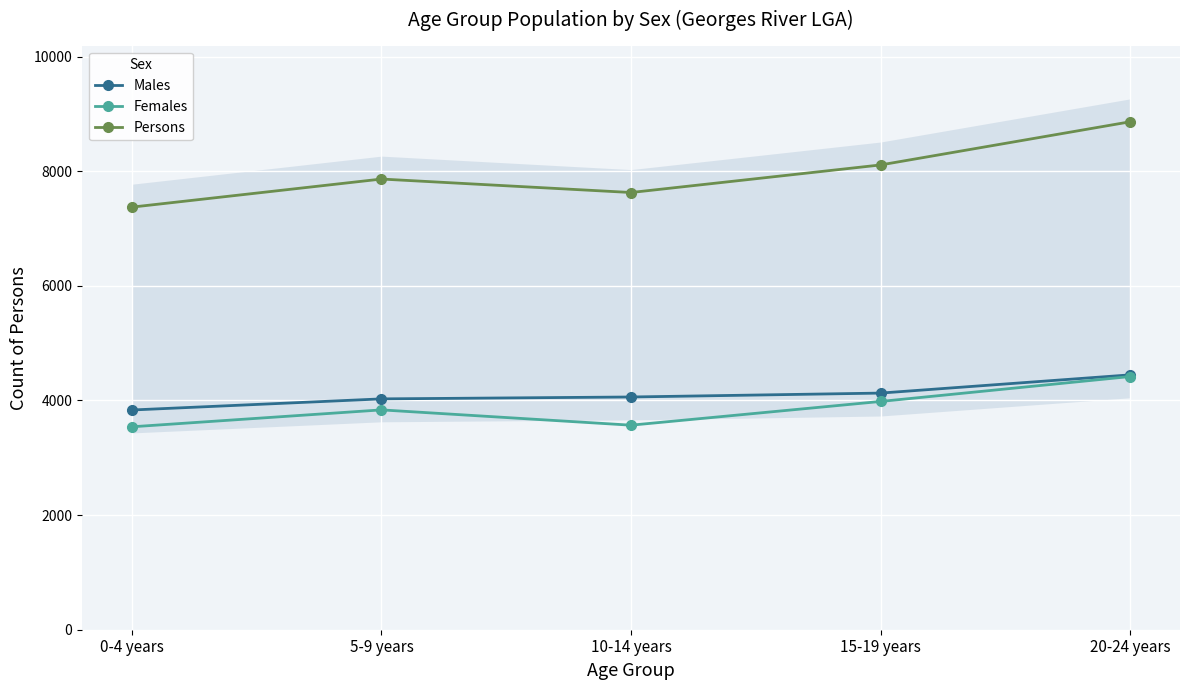

The Persons series shows 8863 at 20-24 years. True or false?

True